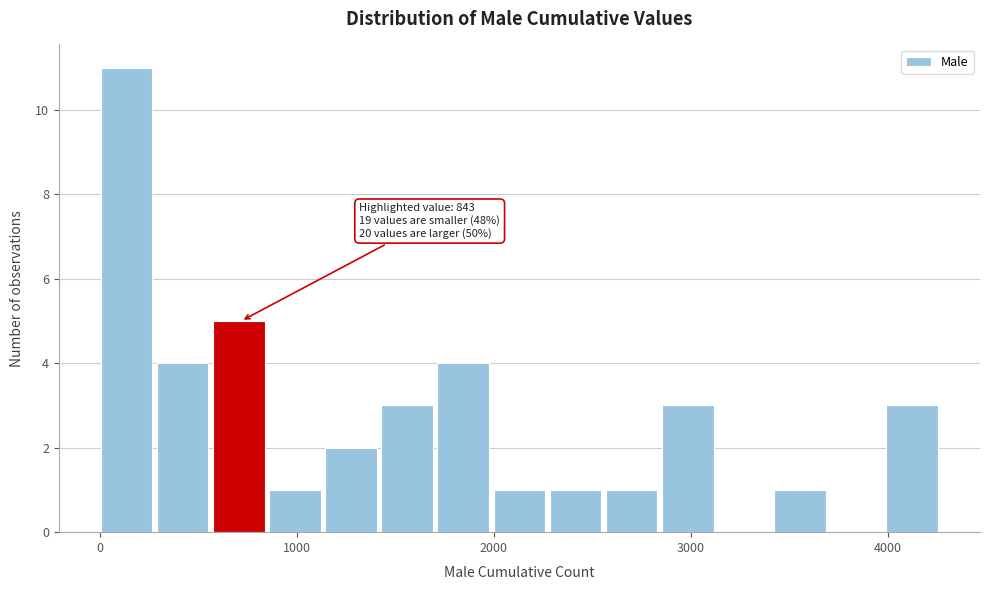

Read against the x-axis, roughly where is the centre of the tallest bar?

100